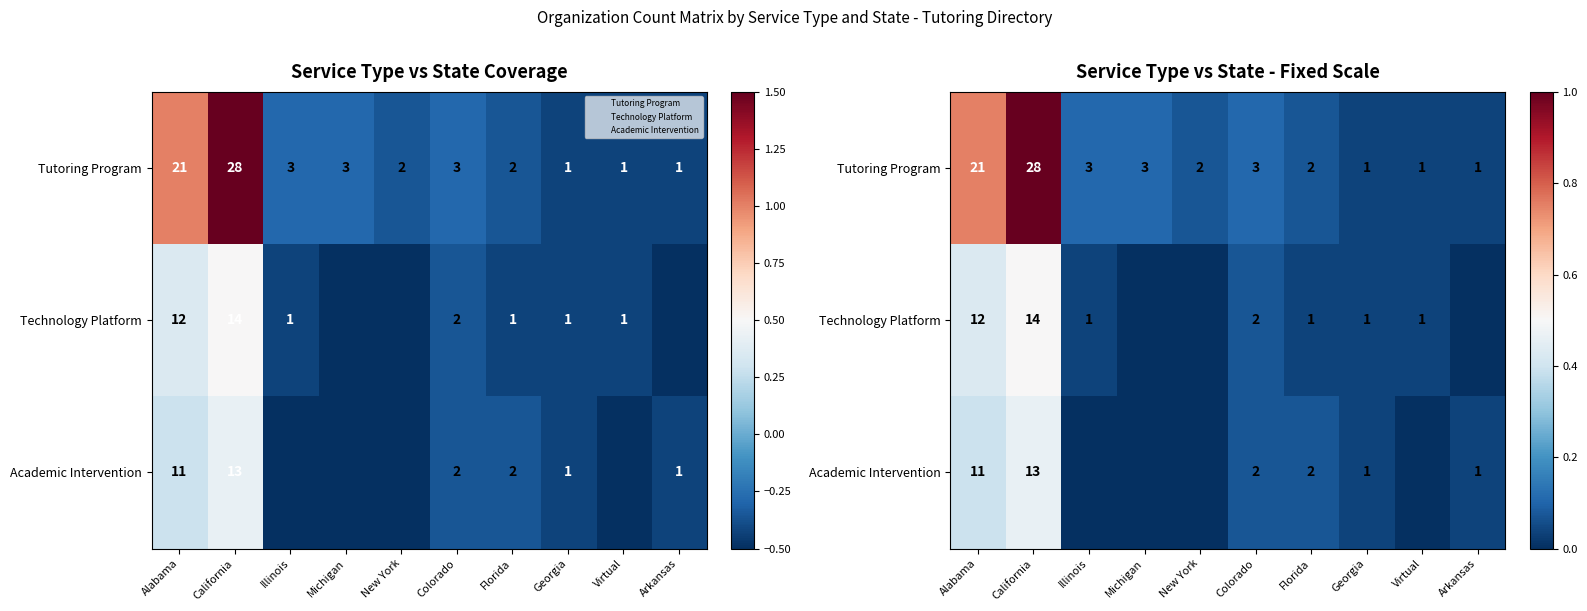

List the series in order of their peak value, lowest first.

Academic Intervention, Technology Platform, Tutoring Program